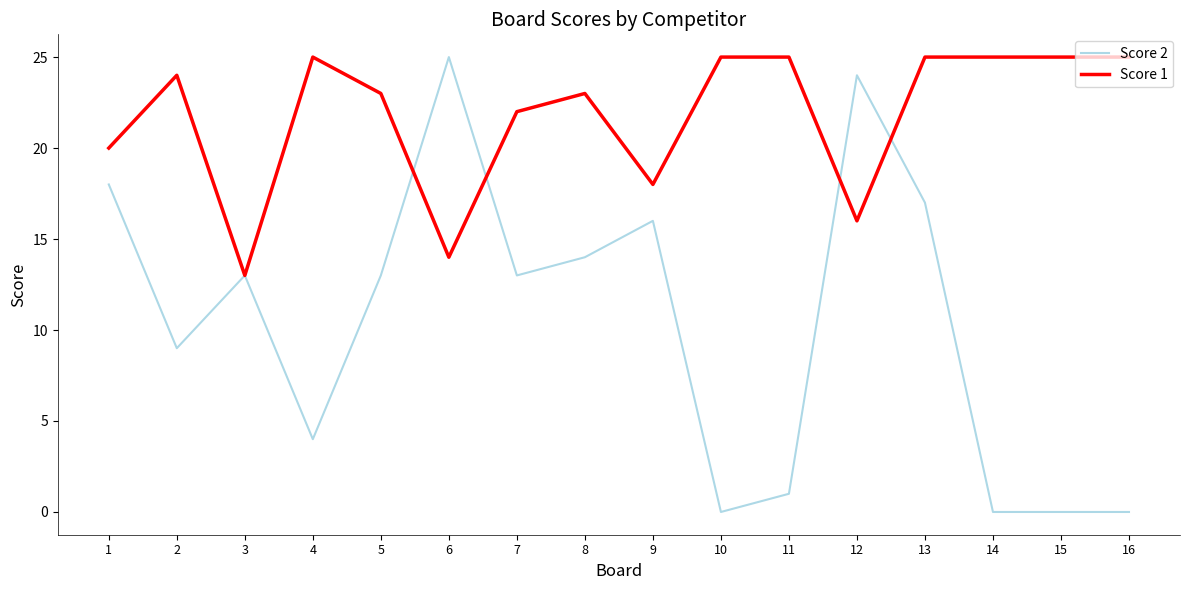

What is the sum of all Score 1 values?

348